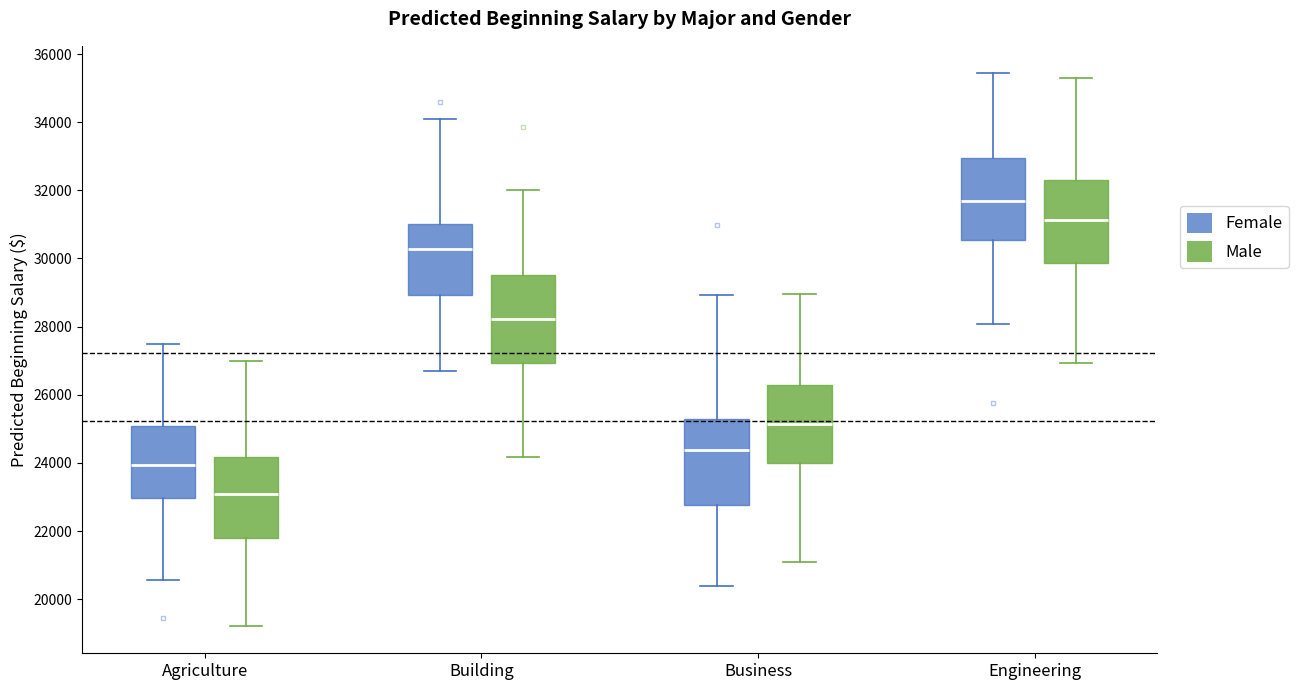

Which box's median line is the lowest?

Agriculture (Male)